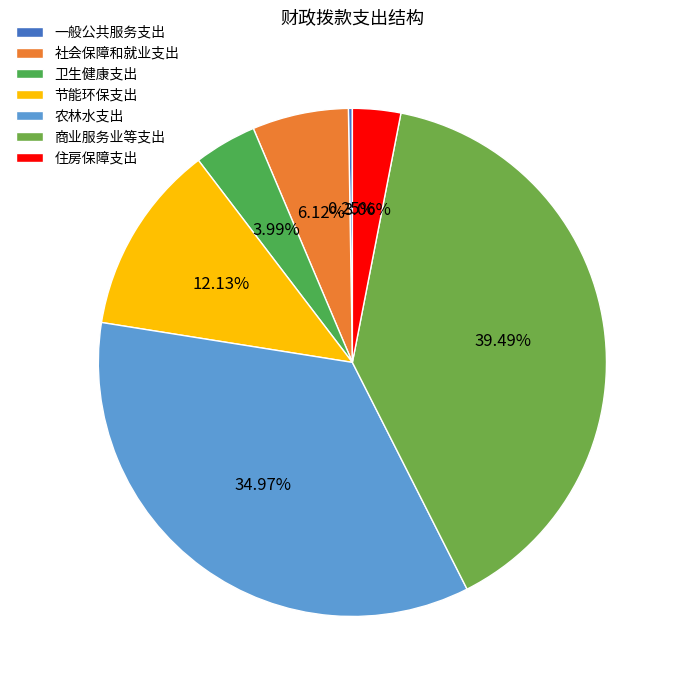

Which slice is the smallest?

一般公共服务支出